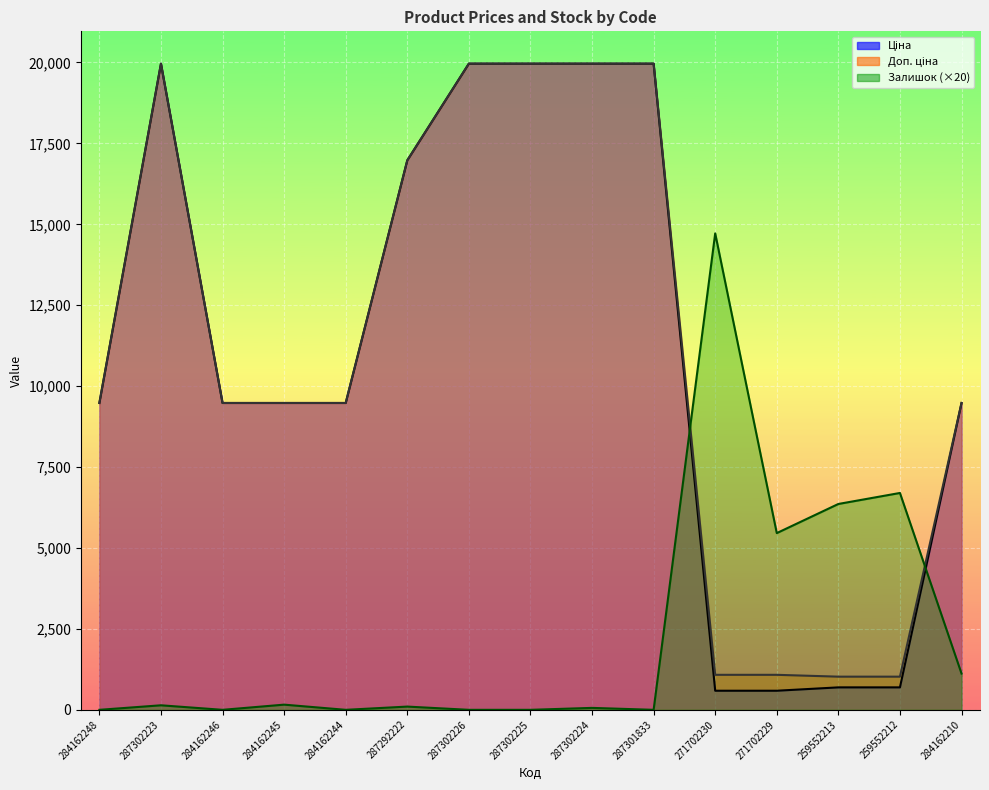

Rank the categories by Доп. ціна value from lowest to highest.

259552213, 259552212, 271702230, 271702229, 284162248, 284162246, 284162245, 284162244, 284162210, 287292222, 287302223, 287302226, 287302225, 287302224, 287301833